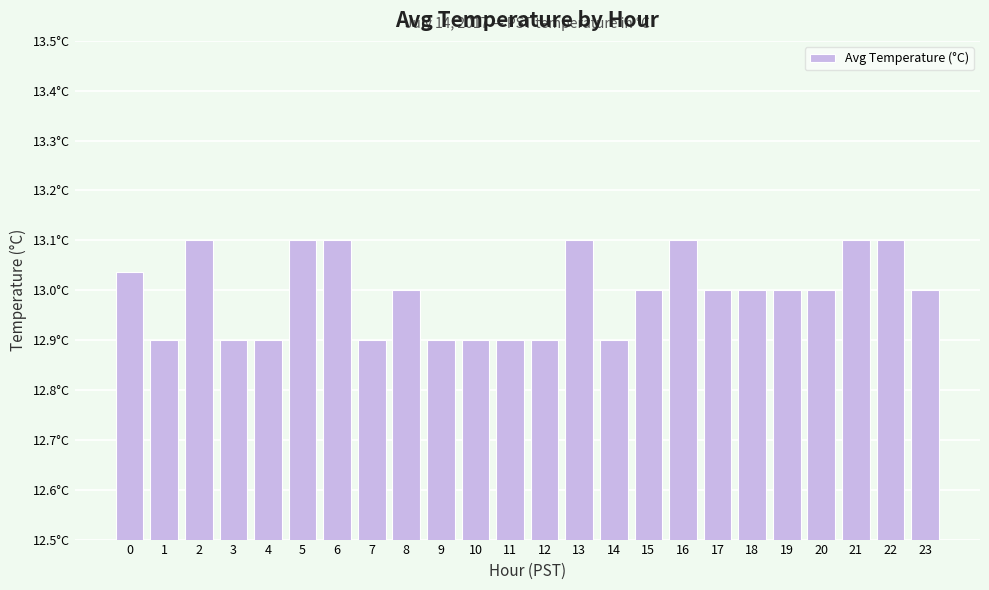

What is the approximate value at 16?

13.1